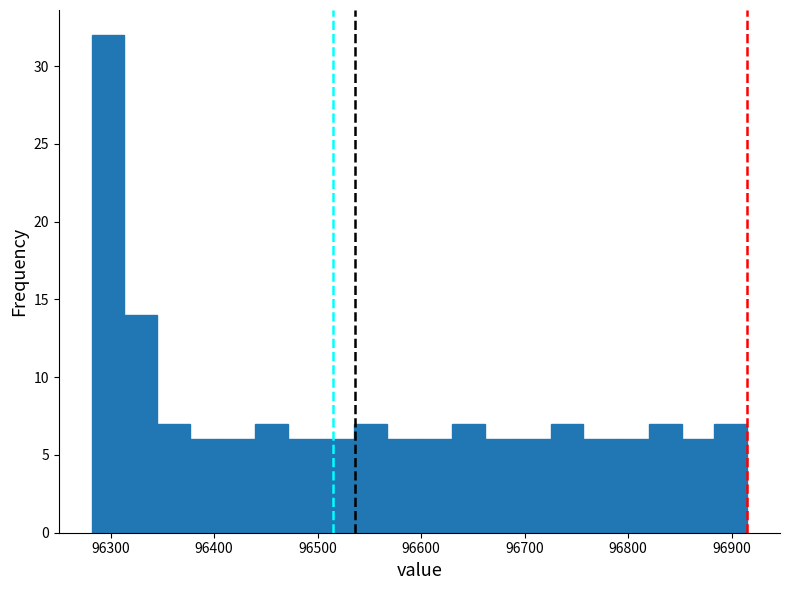

Read against the x-axis, roughly where is the centre of the tallest bar?

96300